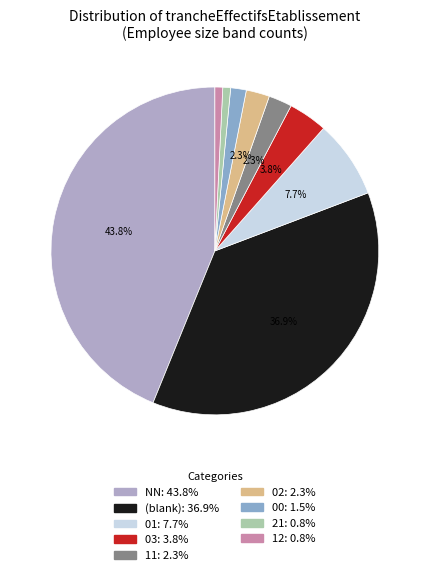

Is there any slice that represents more than half of the pie?

No